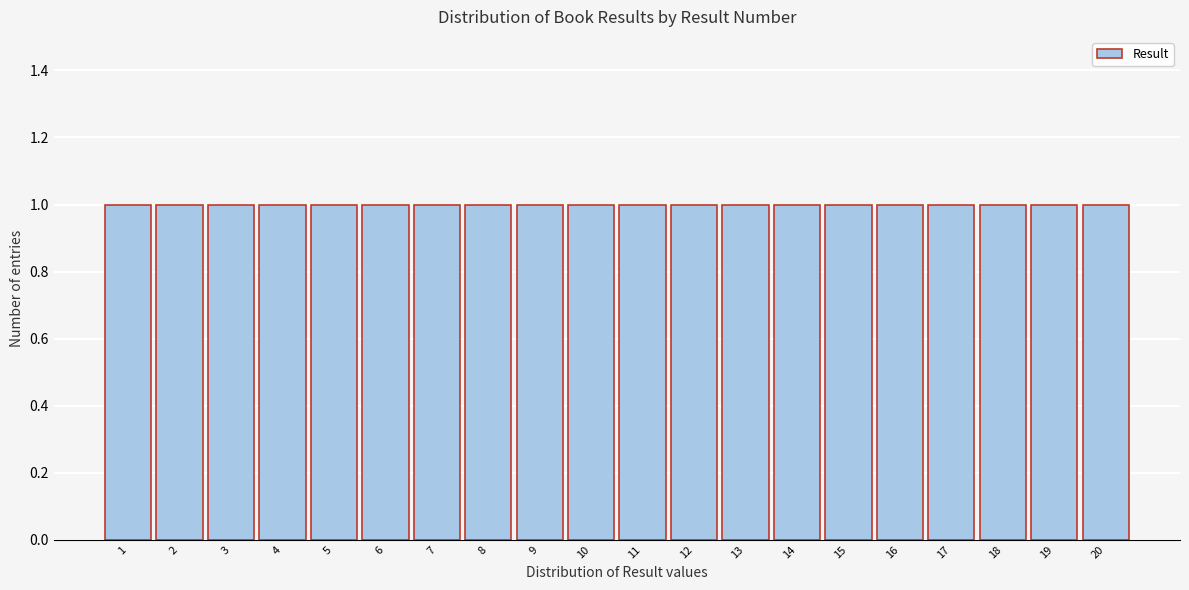

How tall is the bar that spans 19.5 to 20.5 on the x-axis? The values are not printed on the chart, so give them approximately, as read against the axis.

1